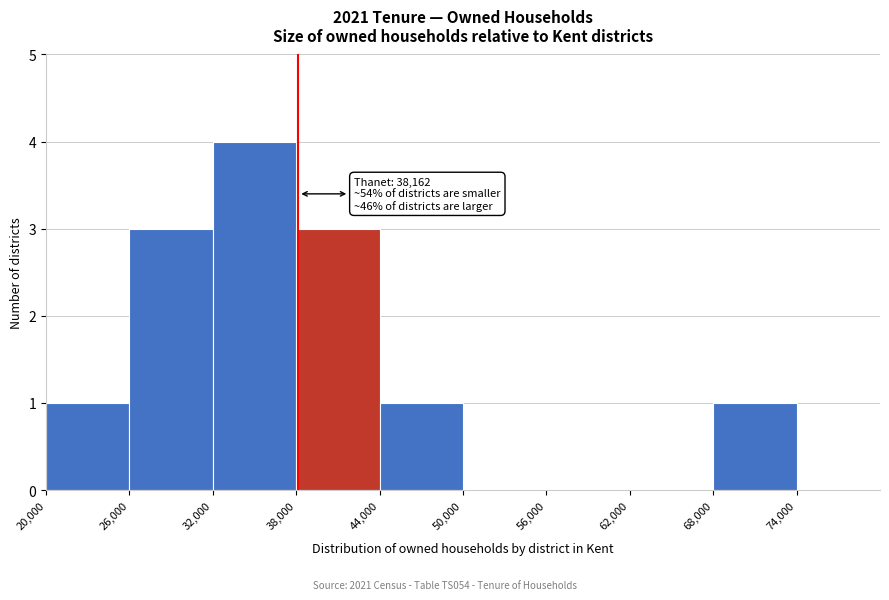

Which range on the x-axis has the tallest bar?

32000 to 38000